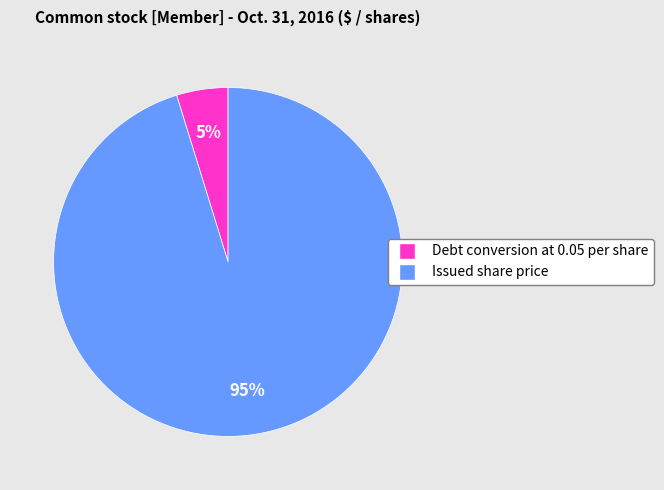

Do Debt conversion at 0.05 per share and Issued share price together represent more than half of the pie?

Yes